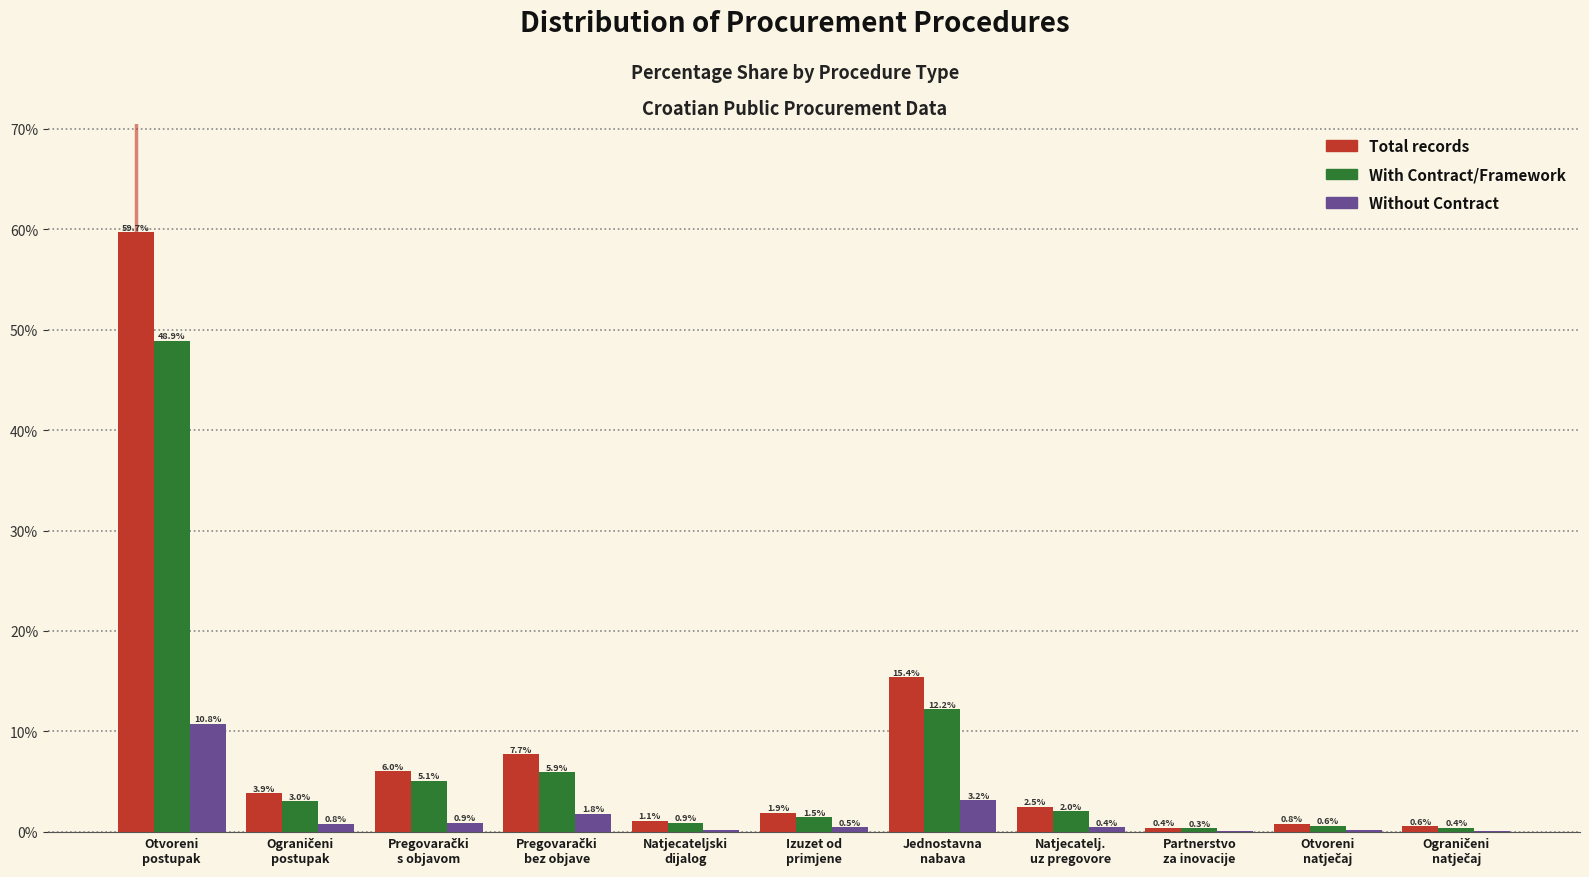

What is the maximum value shown in the chart?

59.7